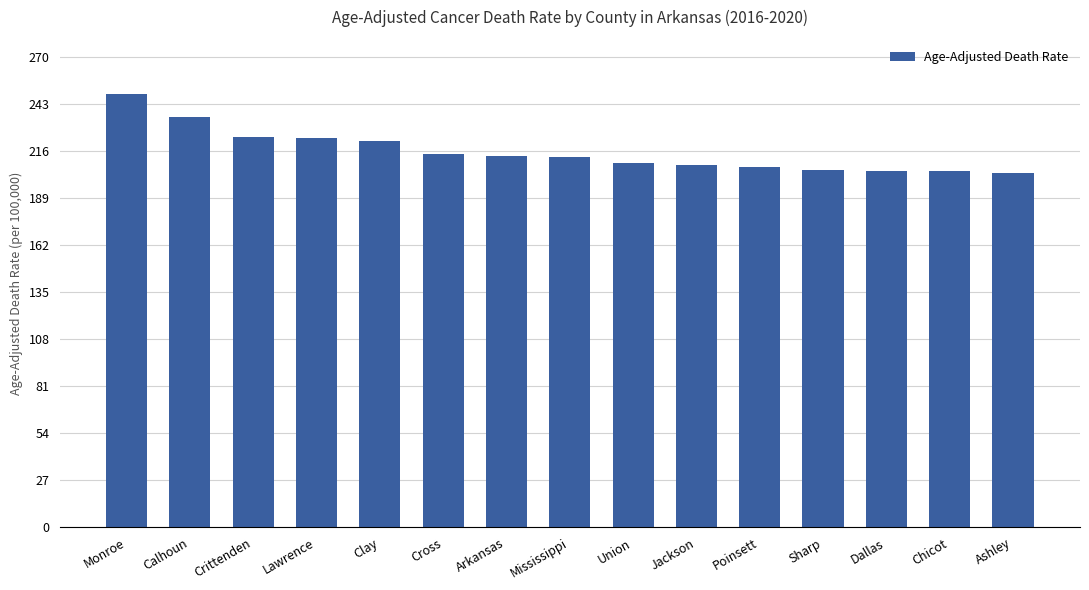

What is the maximum value shown in the chart?

249.1